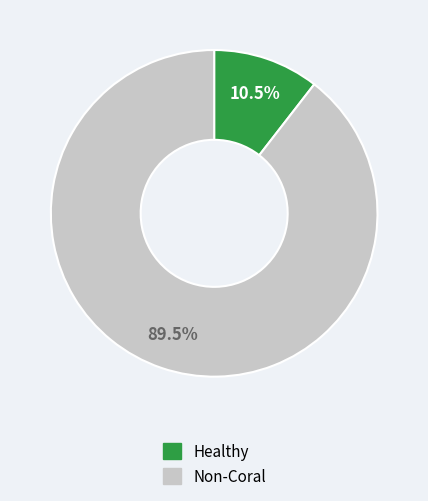

To the nearest percent, what is the average slice percentage?

50%